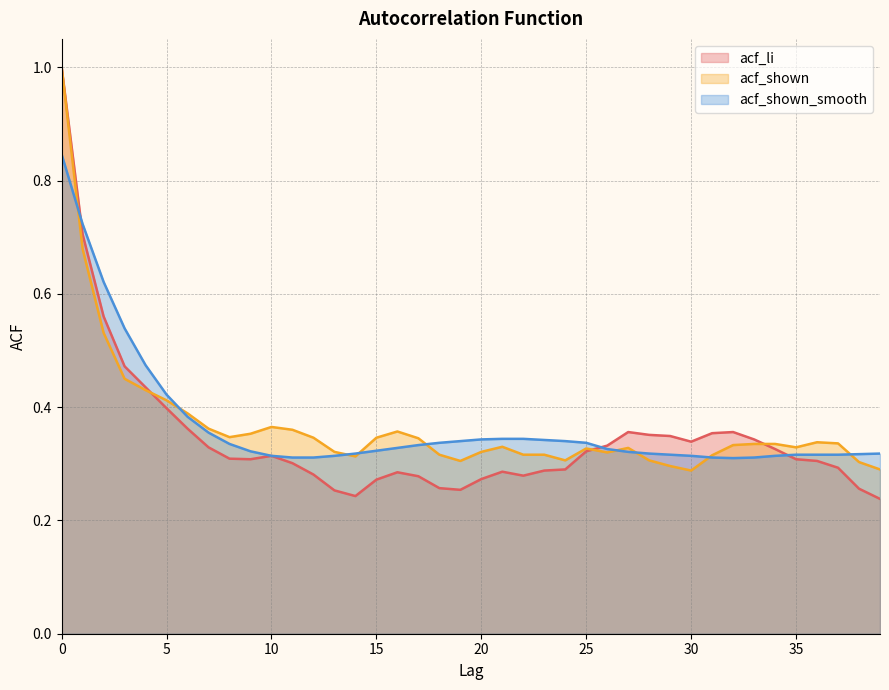

What is the average value of the acf_shown series?

0.4